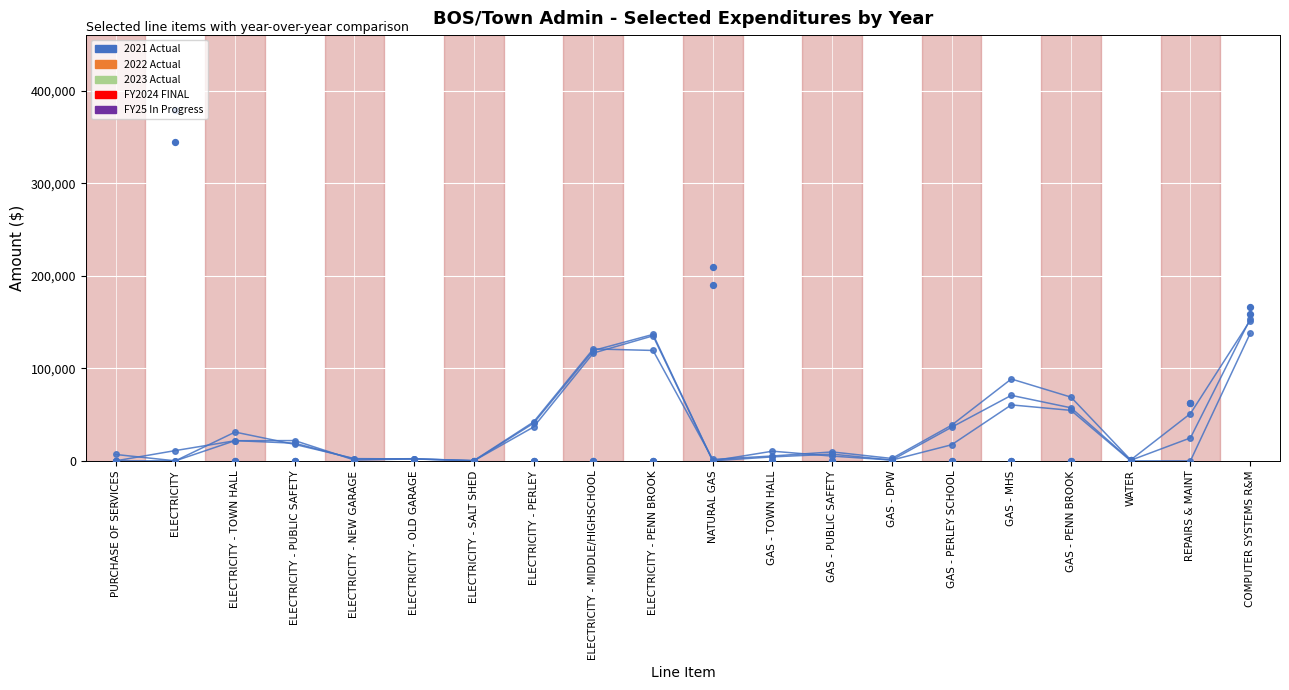

At how many categories does at least one series exceed 205384?

2